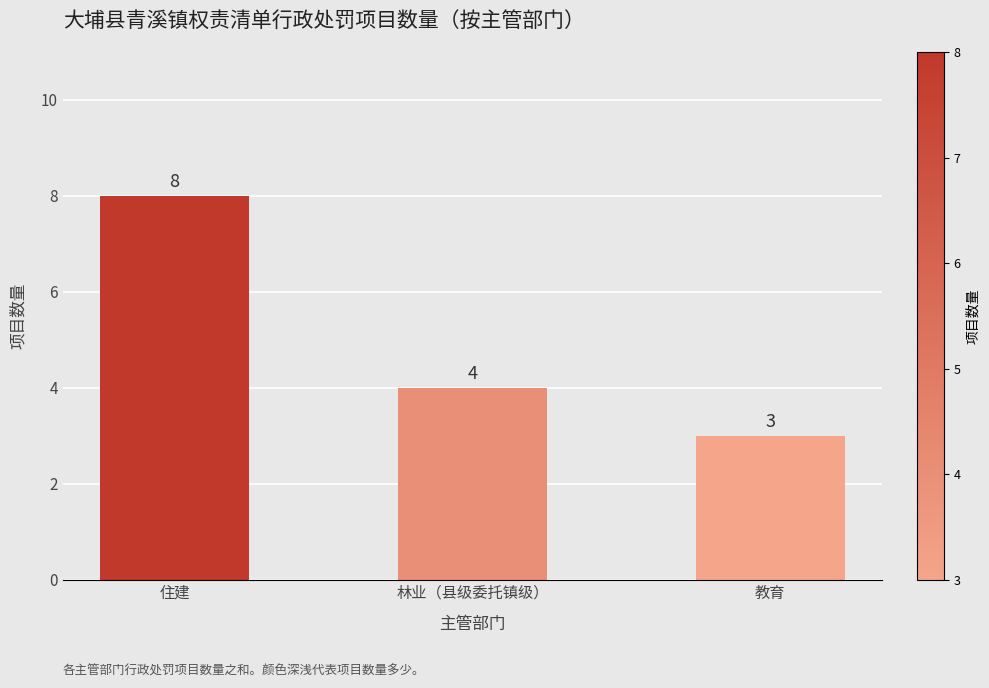

What is the label of the 1st bar from the right?

教育